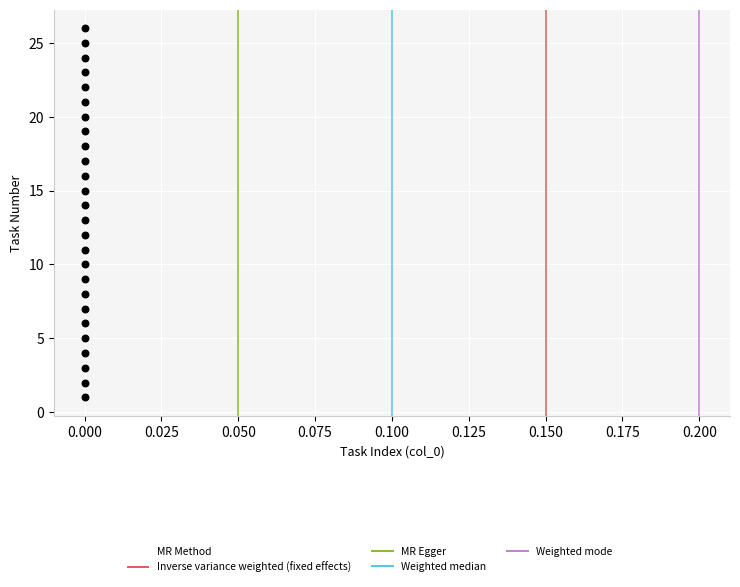

What is the range of Y values (max minus min)?

25